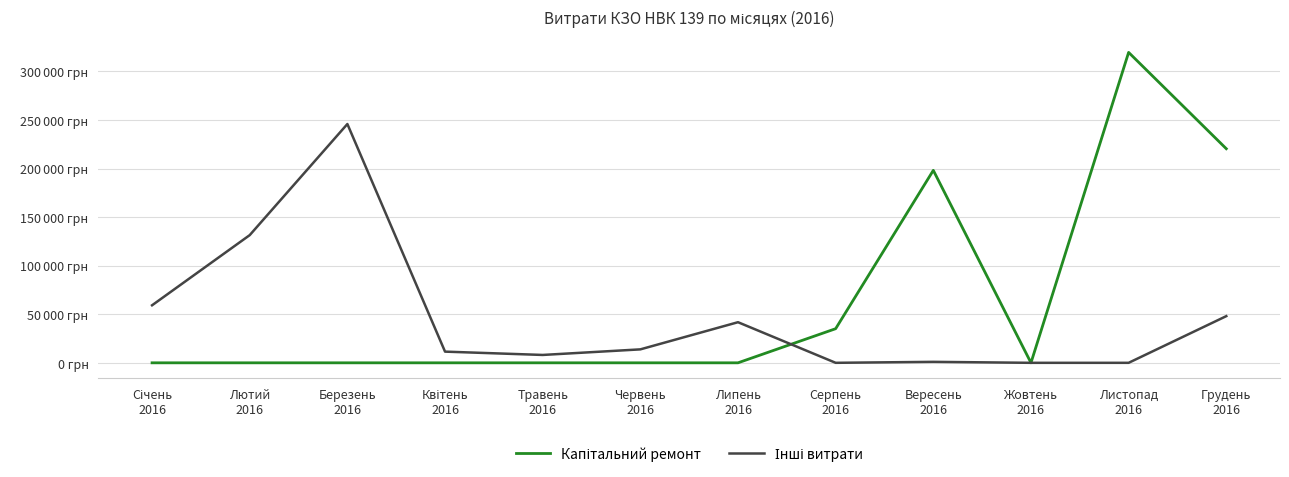

Does the chart display data point markers on the line(s)?

No